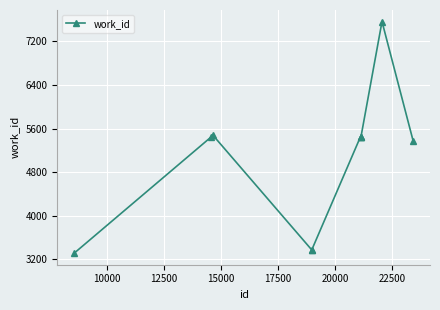

What is the smallest value displayed?

3310